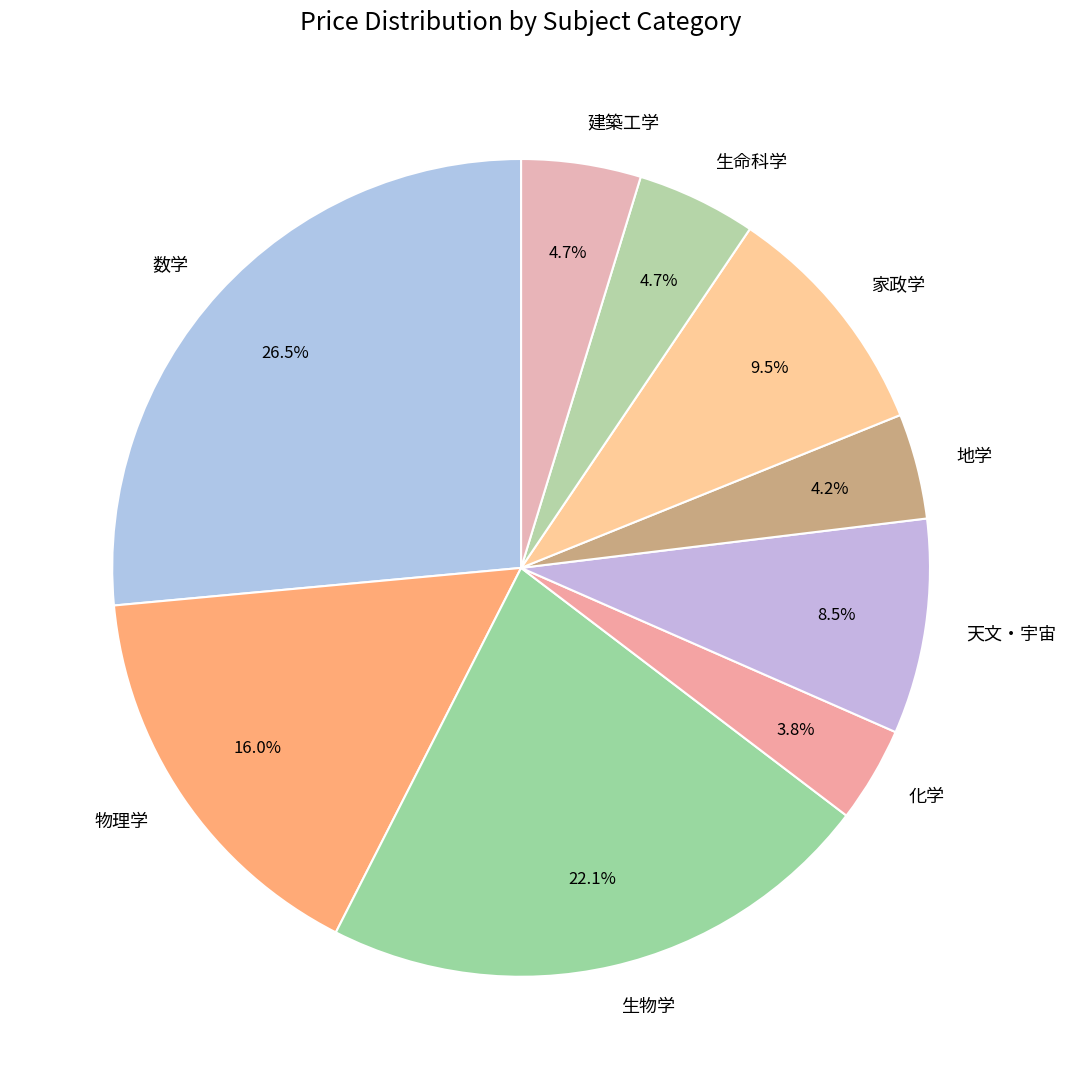

What is the largest slice in the pie chart?

数学